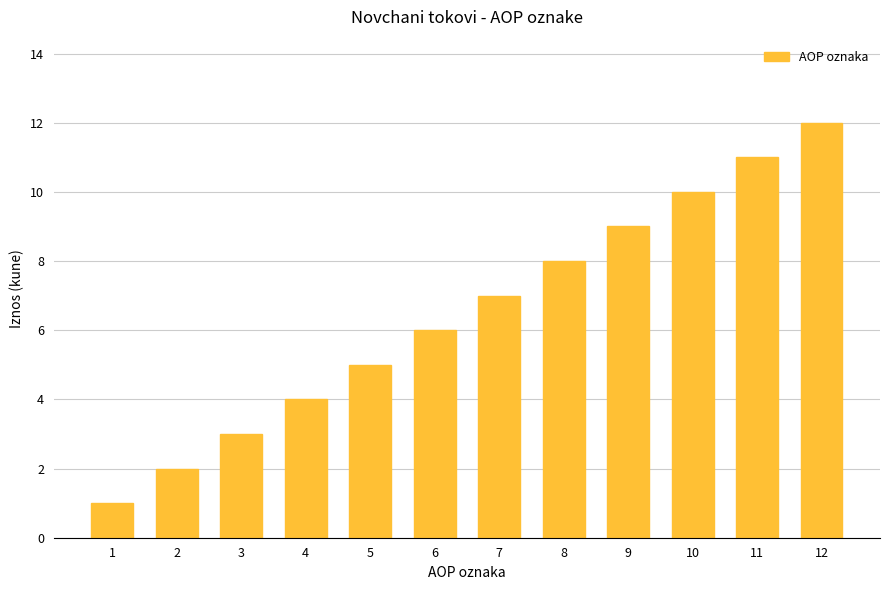

Which category has the highest value across all series?

12